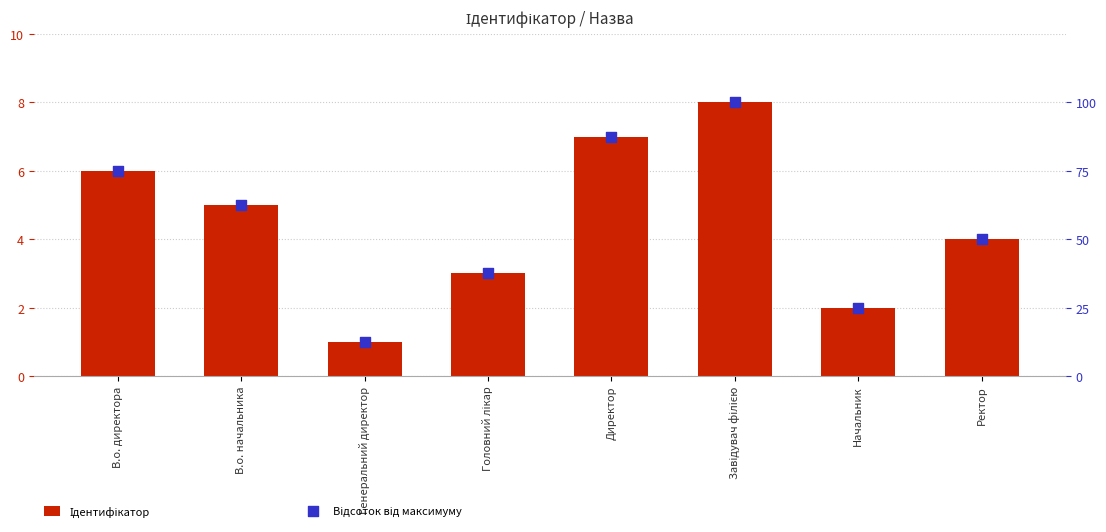

Which series contains the lowest Y value?

Ідентифікатор